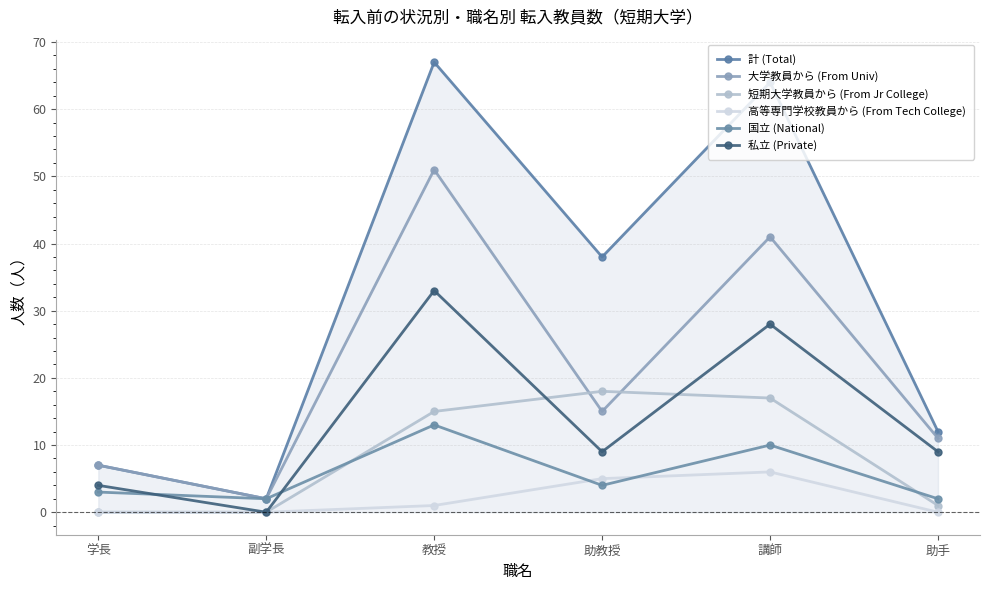

True or false: 高等専門学校教員から (From Tech College) has a value of 0 at 副学長.

True